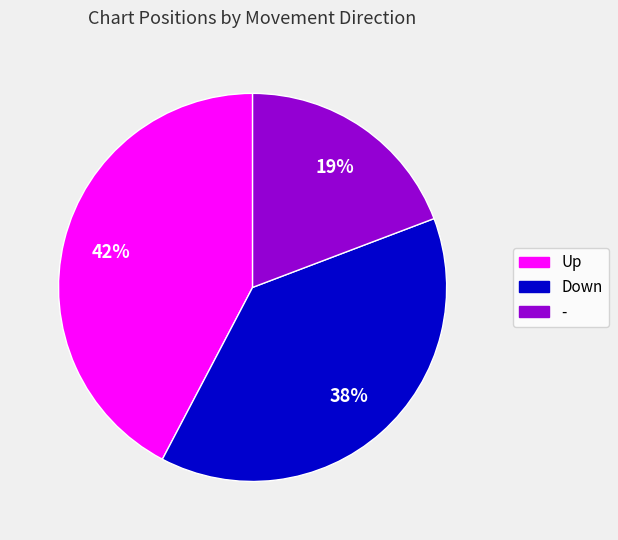

How many slices are in this pie chart?

3